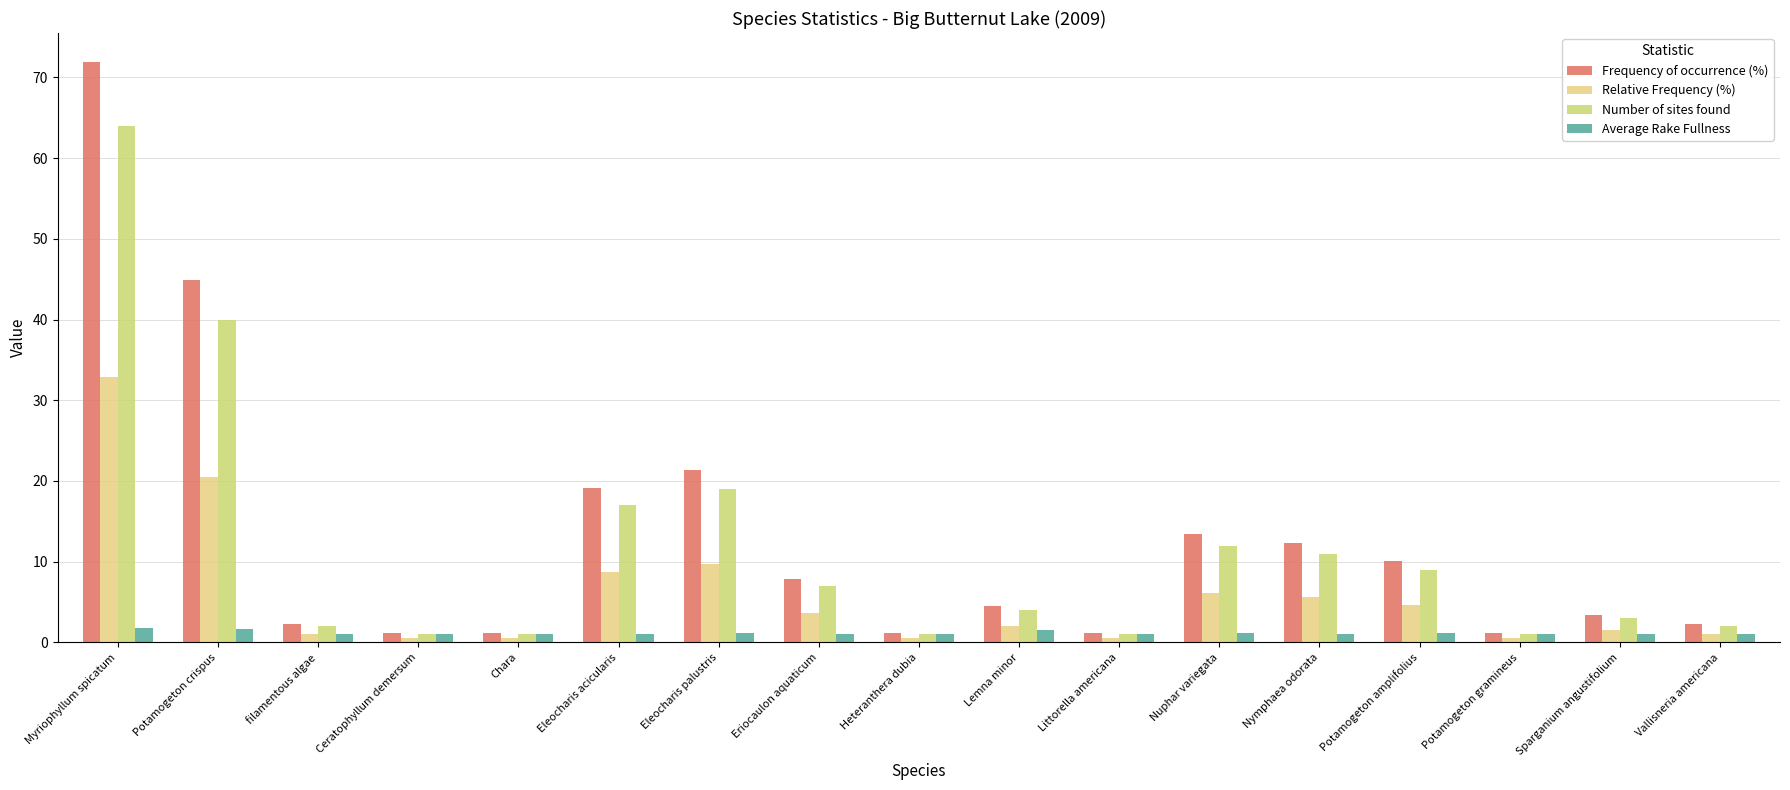

Are the bars grouped side by side (vs. stacked)?

Yes